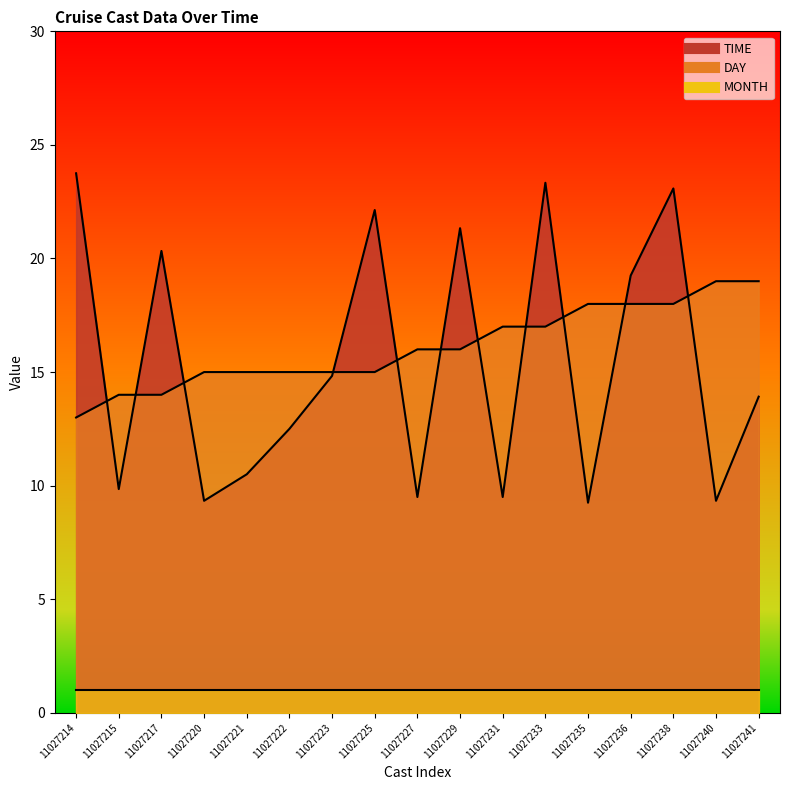

What is the difference between the second highest and minimum values in the DAY series?

6.0